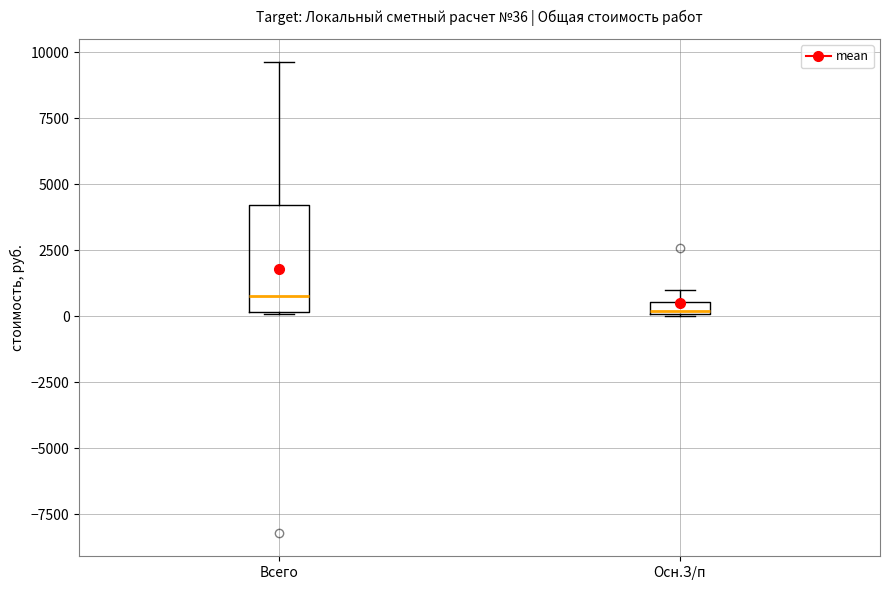

Comparing the boxes themselves (not the whiskers), which one is the tallest?

Всего